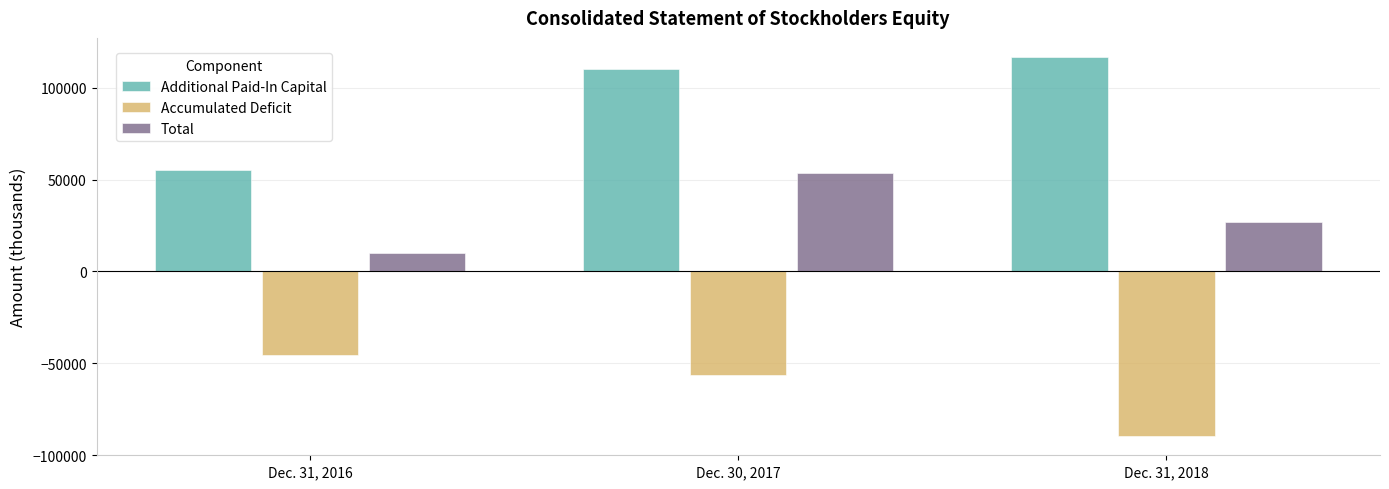

What is the sum of all Additional Paid-In Capital values?

282416